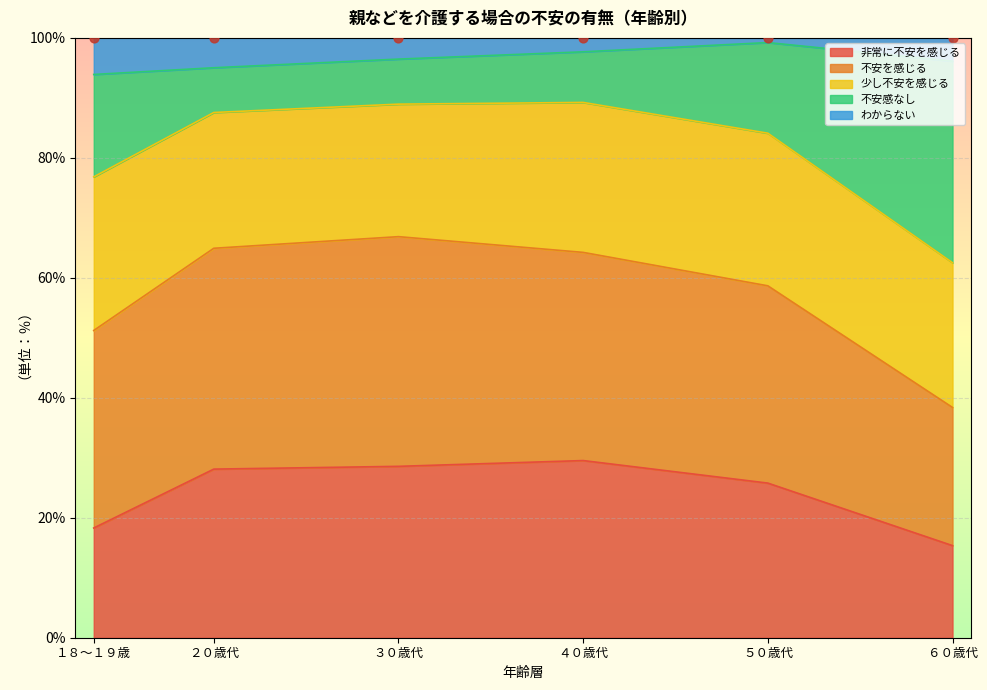

At which label does 非常に不安を感じる reach its minimum?

６０歳代